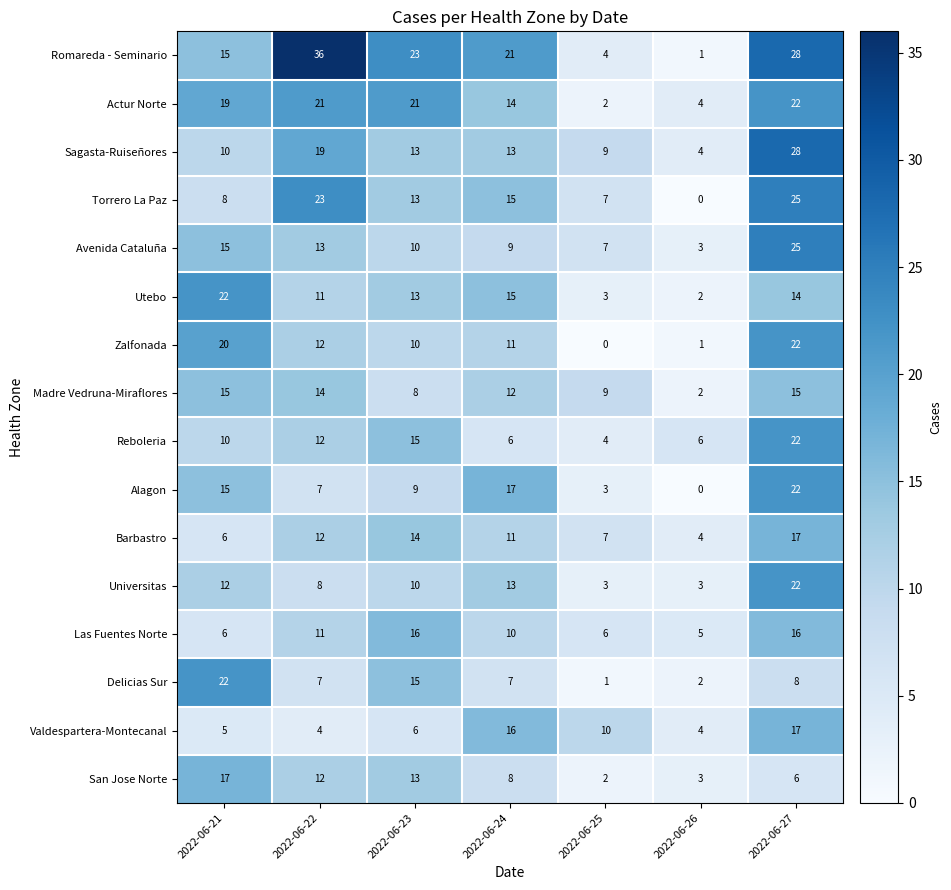

What is the total value across all series at 2022-06-24?

198